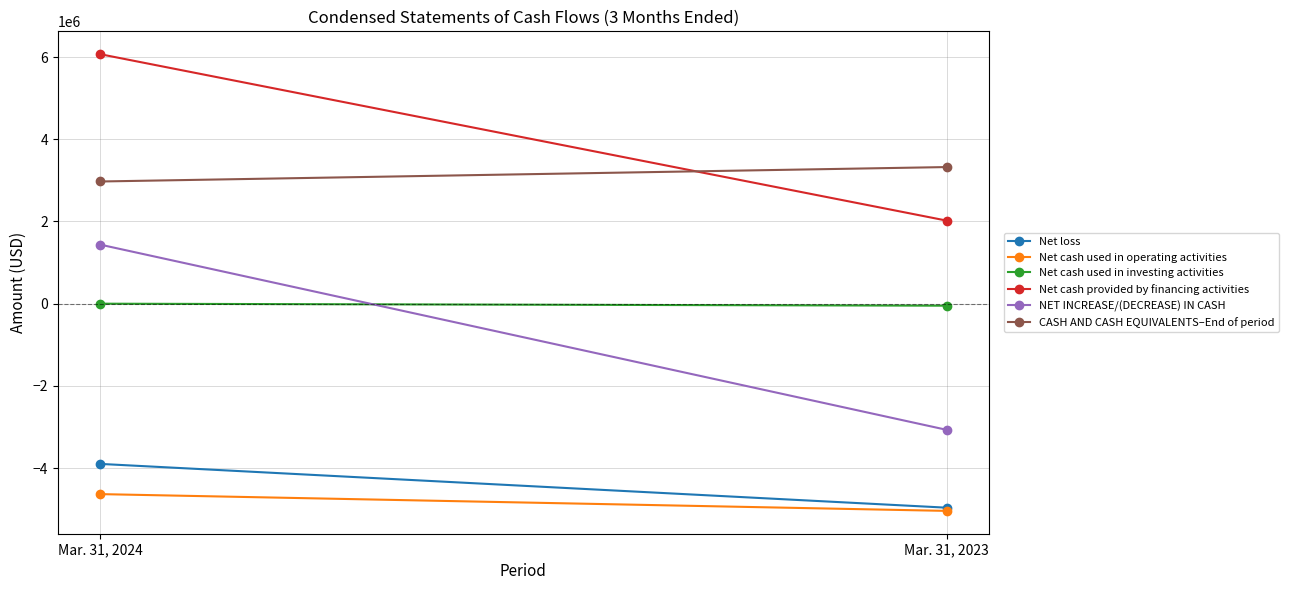

At how many categories does at least one series exceed 5016398?

1